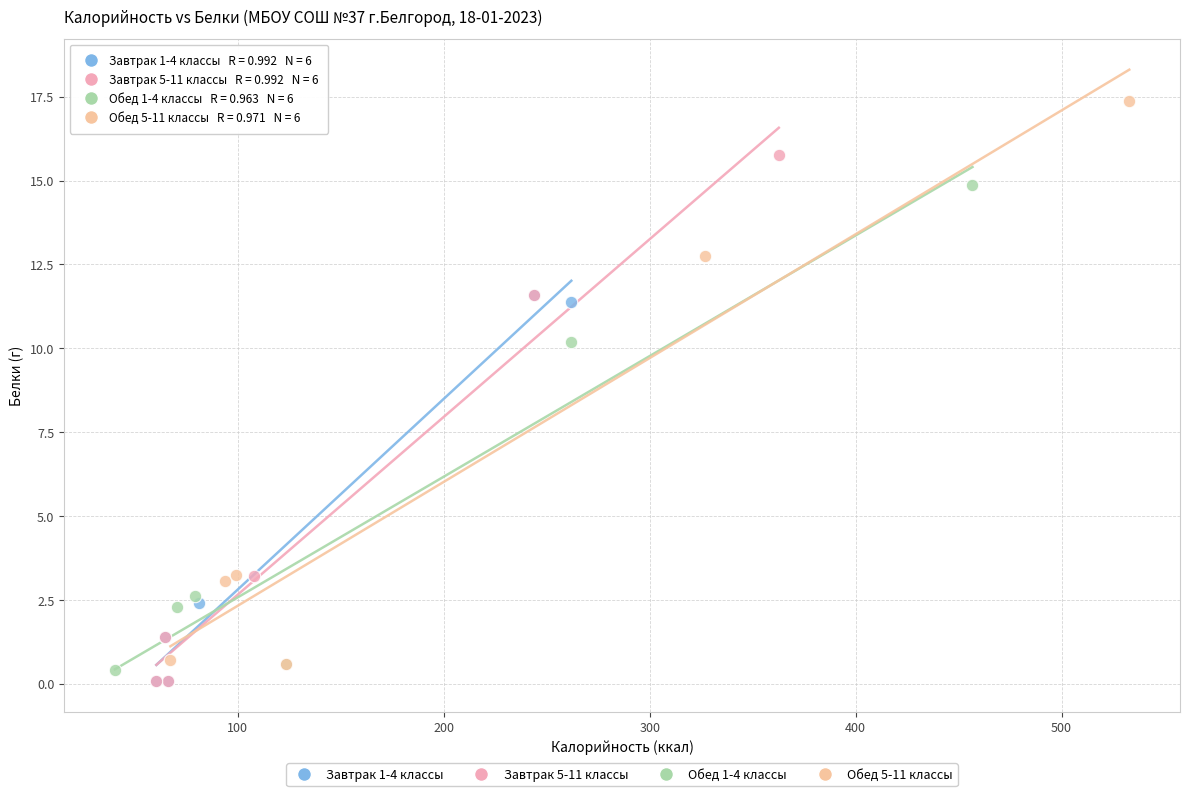

Which series contains the highest Y value?

Обед 5-11 классы